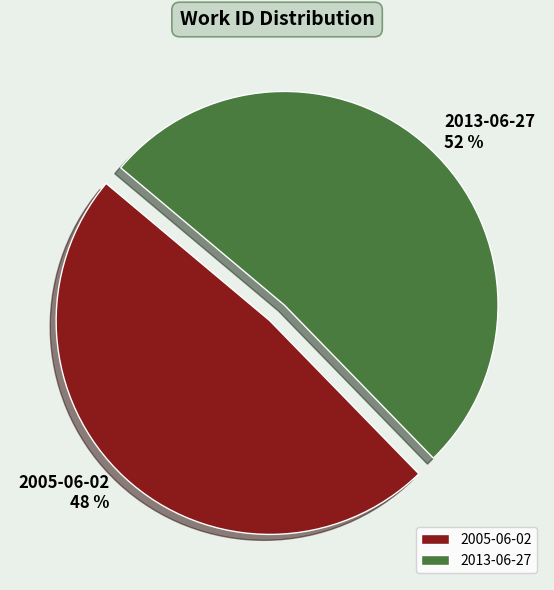

Is the sum of 2005-06-02 and 2013-06-27 greater than half?

Yes